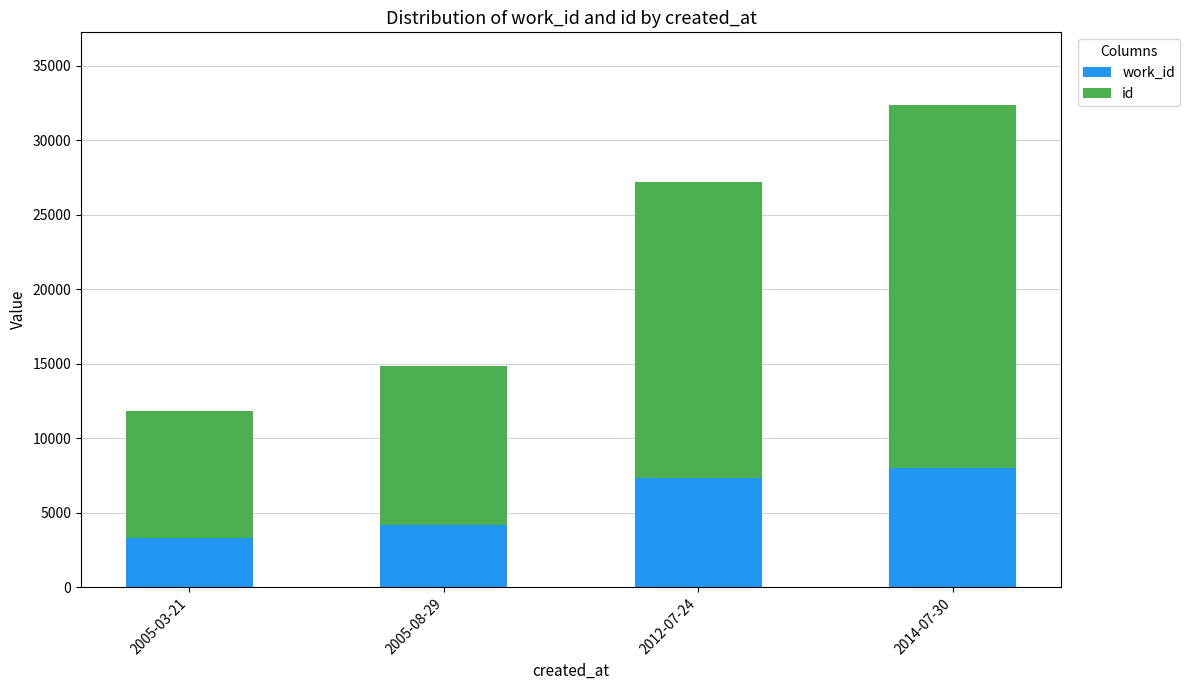

At which category is the sum across all series the highest?

2014-07-30